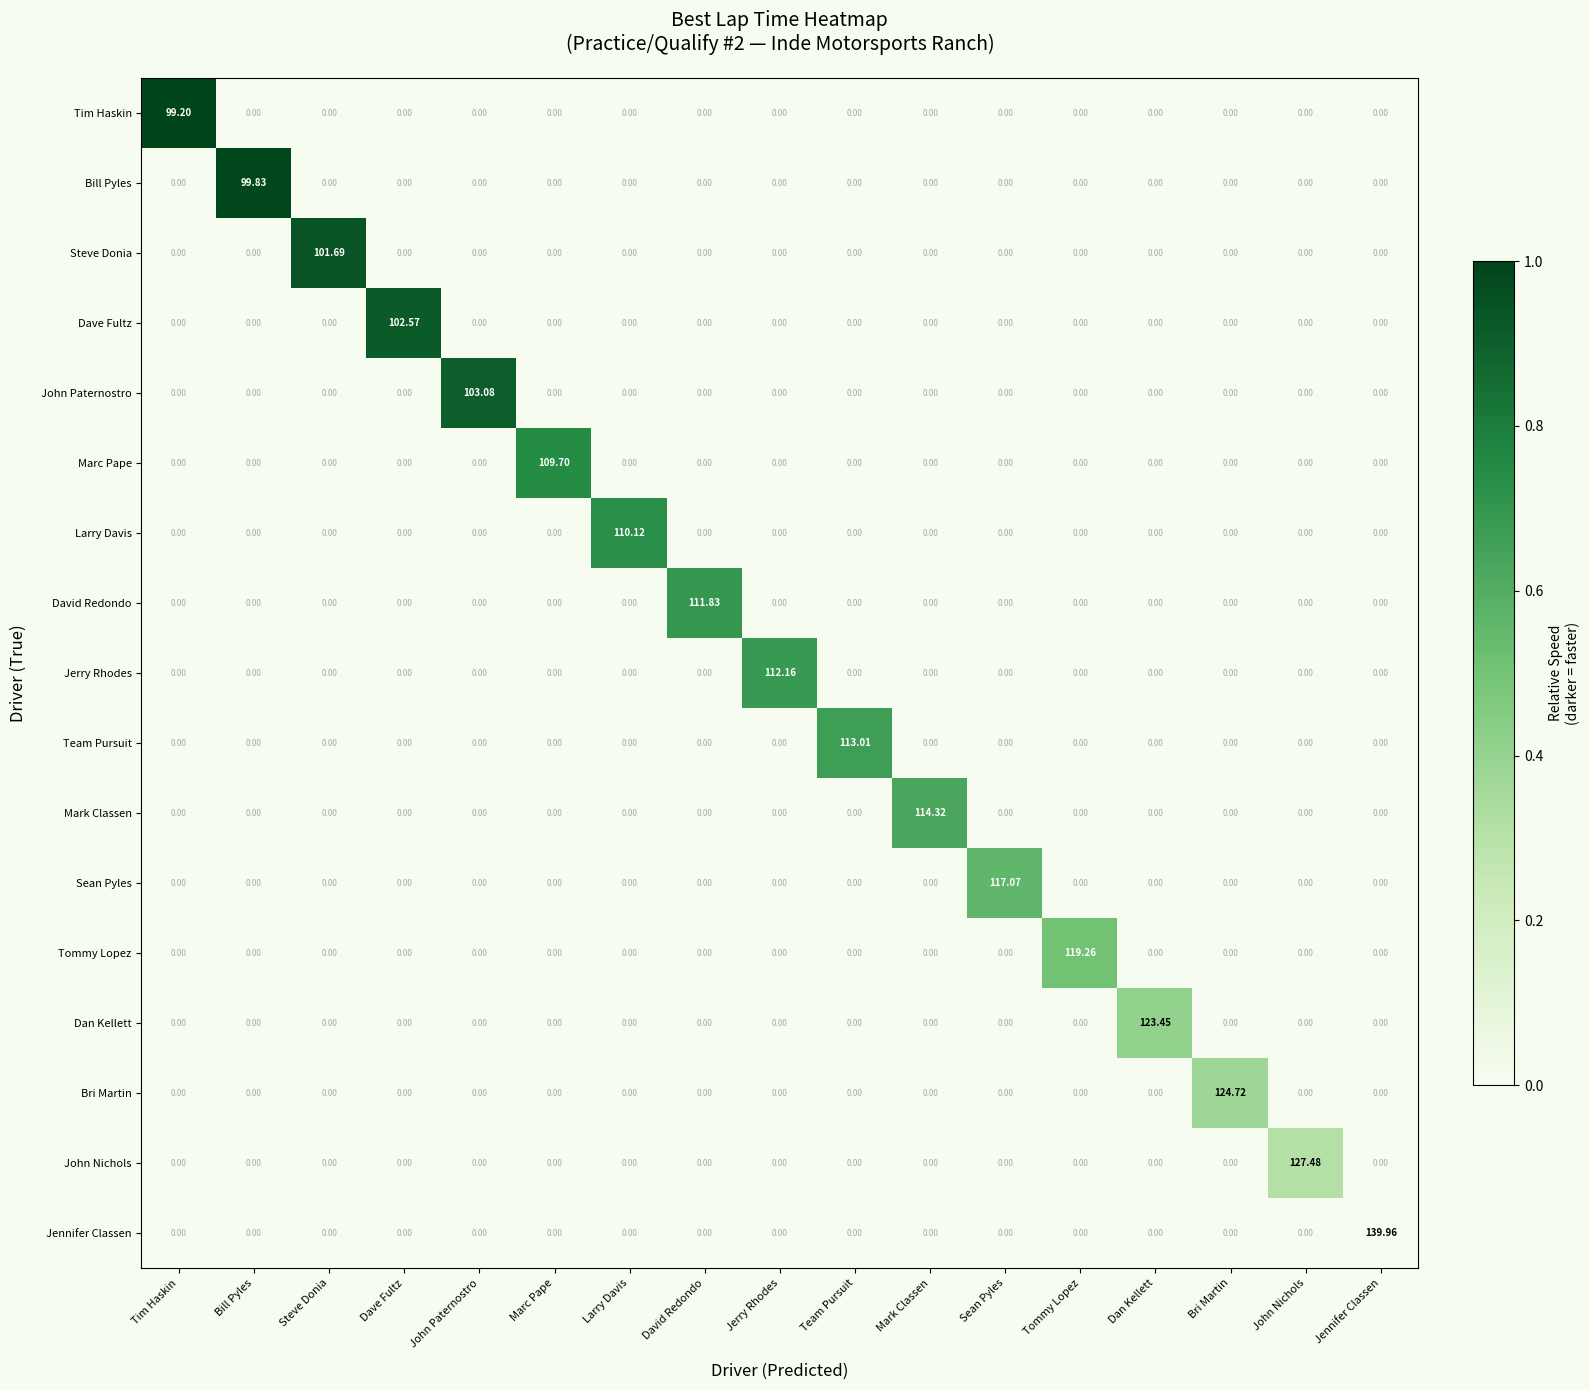

List the series in order of their peak value, highest first.

Jennifer Classen, John Nichols, Bri Martin, Dan Kellett, Tommy Lopez, Sean Pyles, Mark Classen, Team Pursuit, Jerry Rhodes, David Redondo, Larry Davis, Marc Pape, John Paternostro, Dave Fultz, Steve Donia, Bill Pyles, Tim Haskin